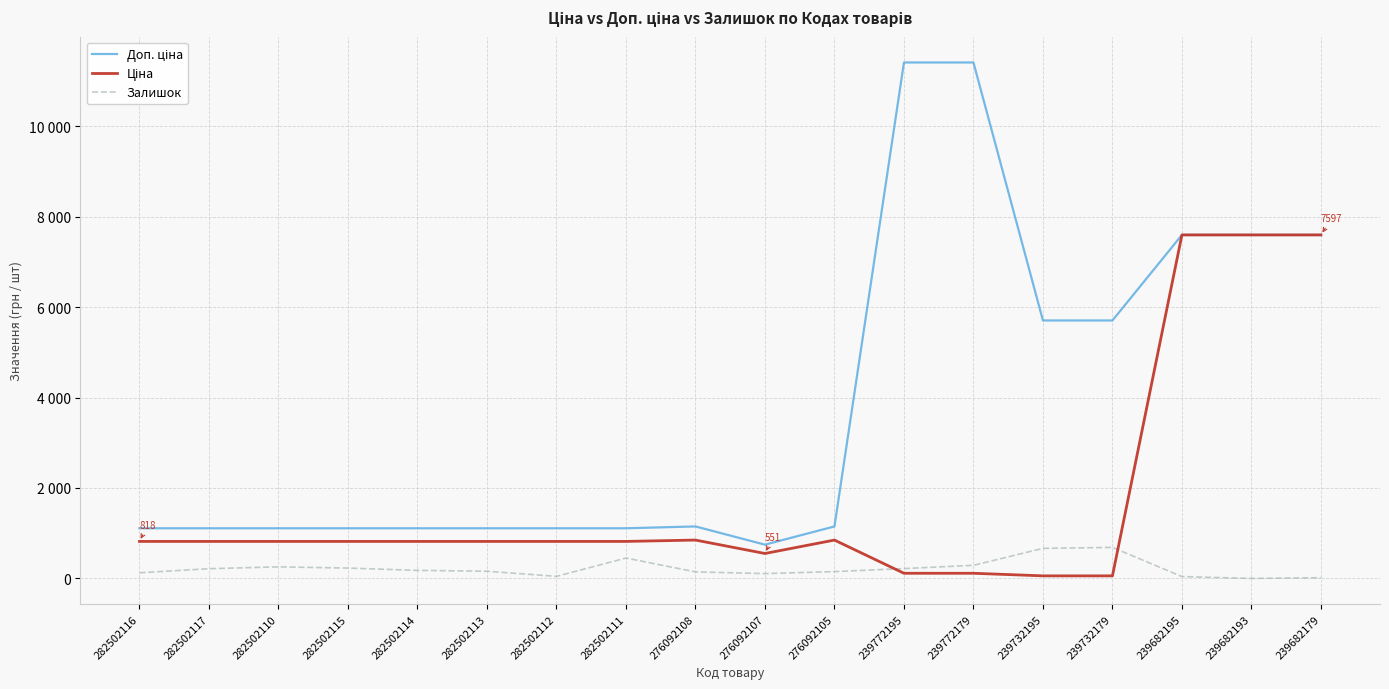

Is this an area chart (filled region under the line)?

No